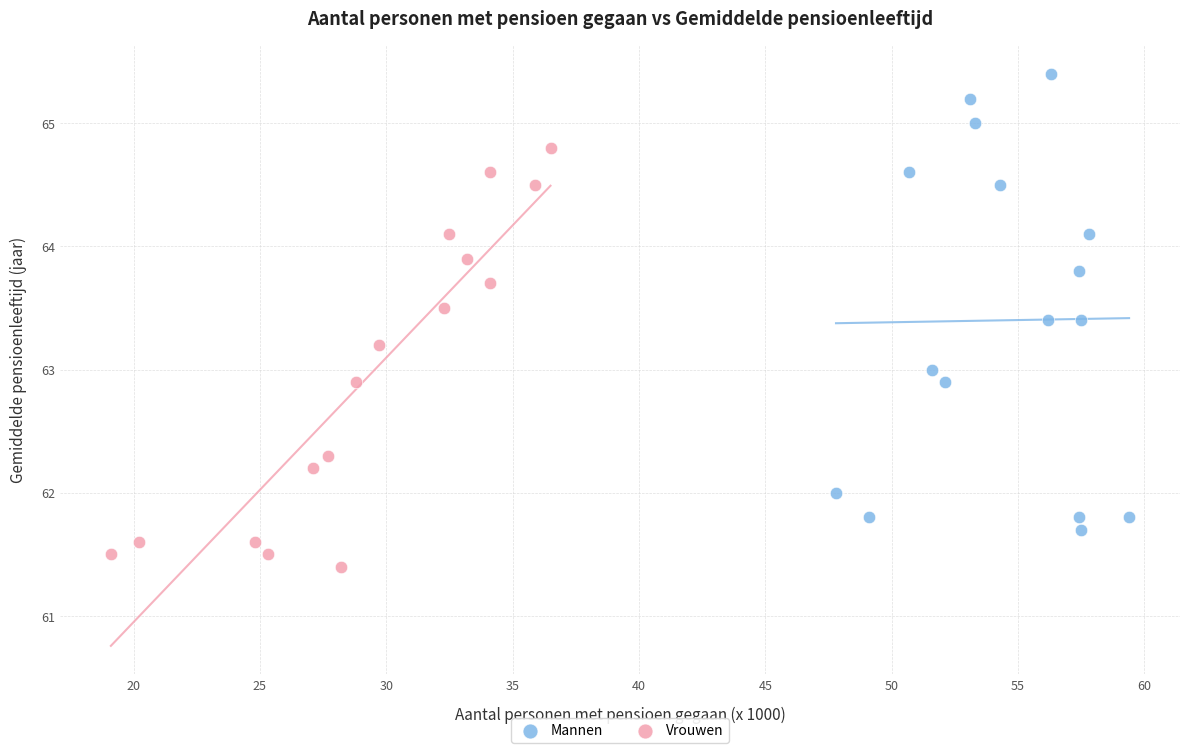

Which series contains the highest Y value?

Mannen